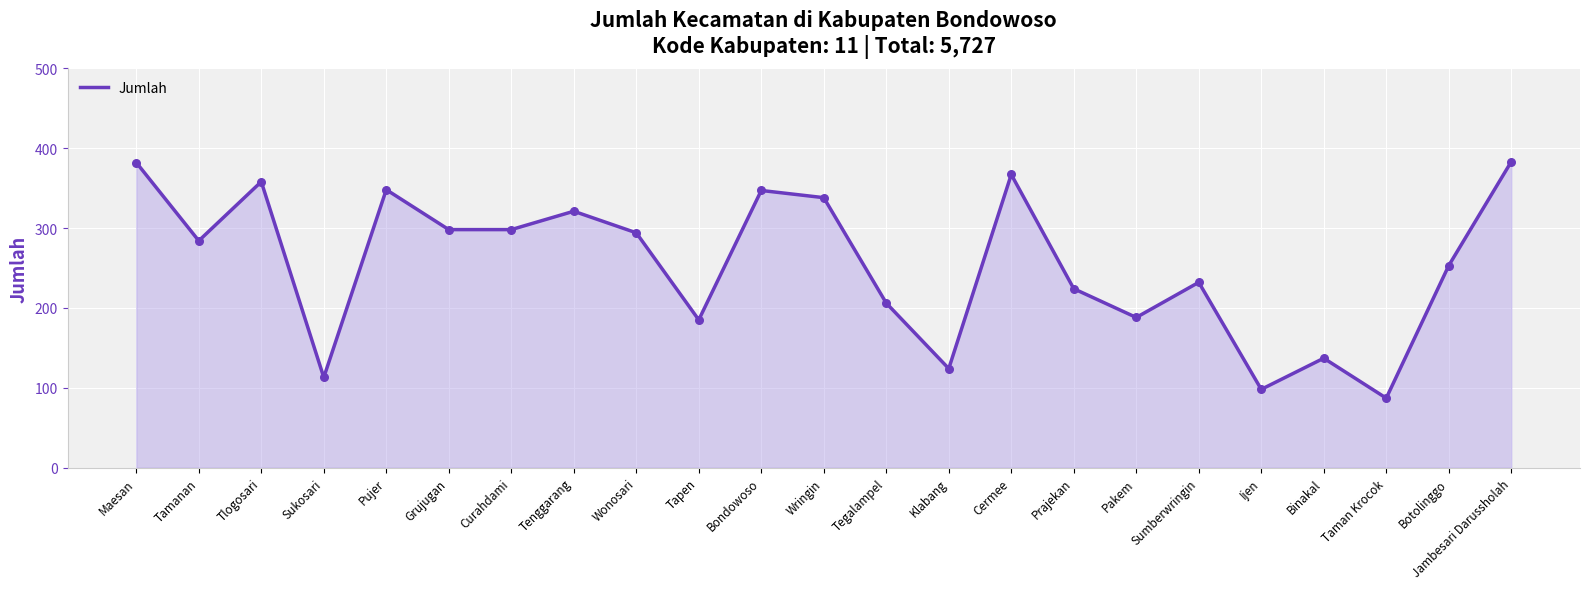

What is the change in value from Bondowoso to Wringin?

-9